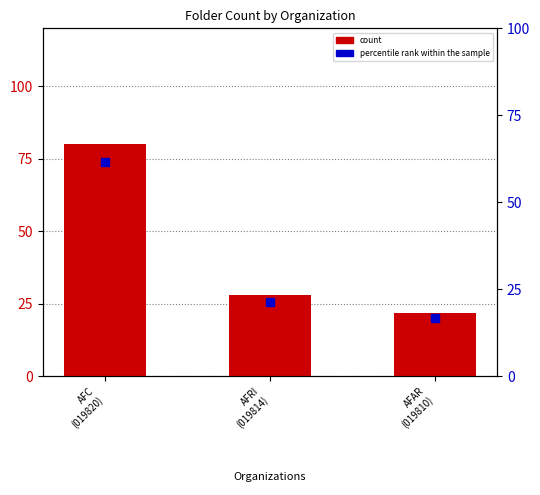

Is the value of count at AFRI
(019814) greater than the value of percentile rank within the sample at AFRI
(019814)?

Yes